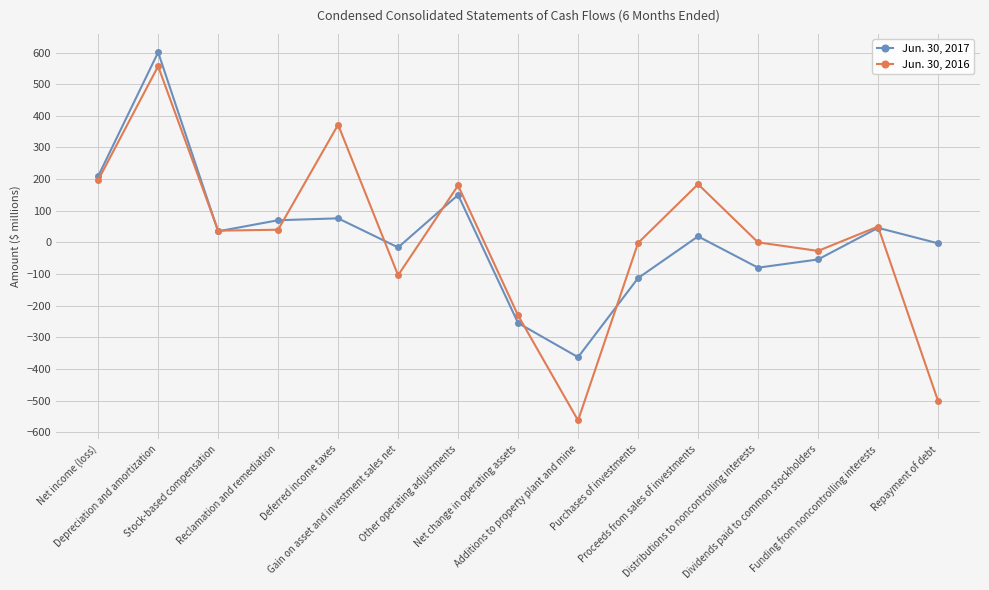

What are all the series names shown in the legend?

Jun. 30, 2017, Jun. 30, 2016